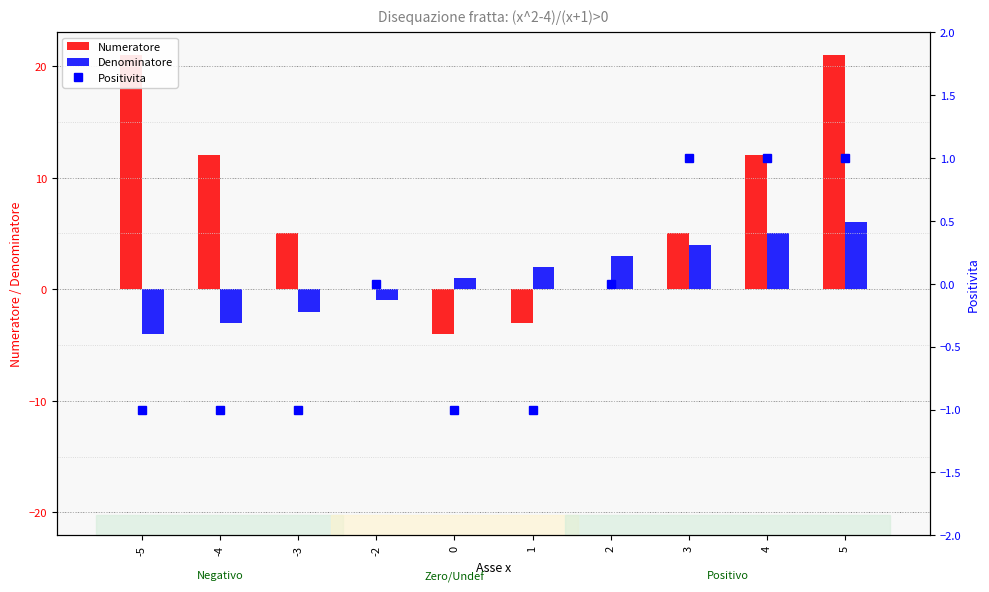

Are the bars horizontal?

No